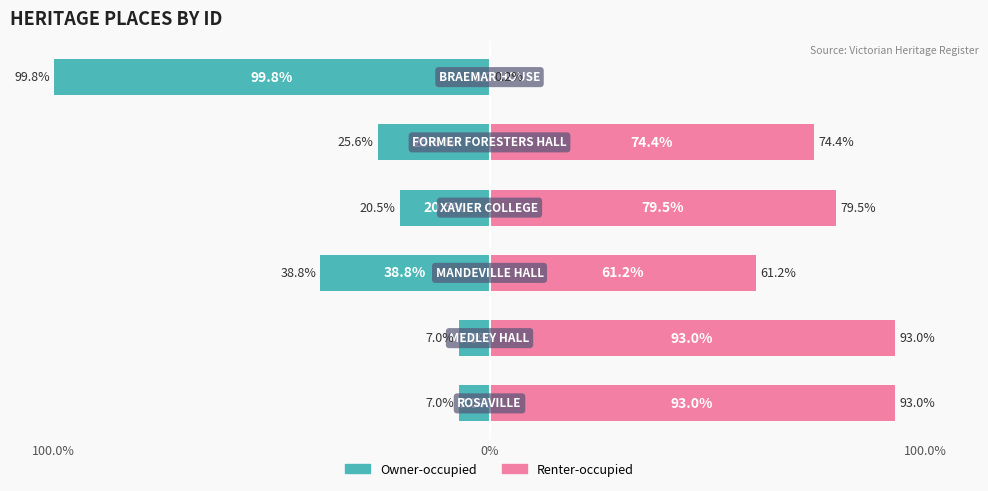

How many bars are there in total?

12